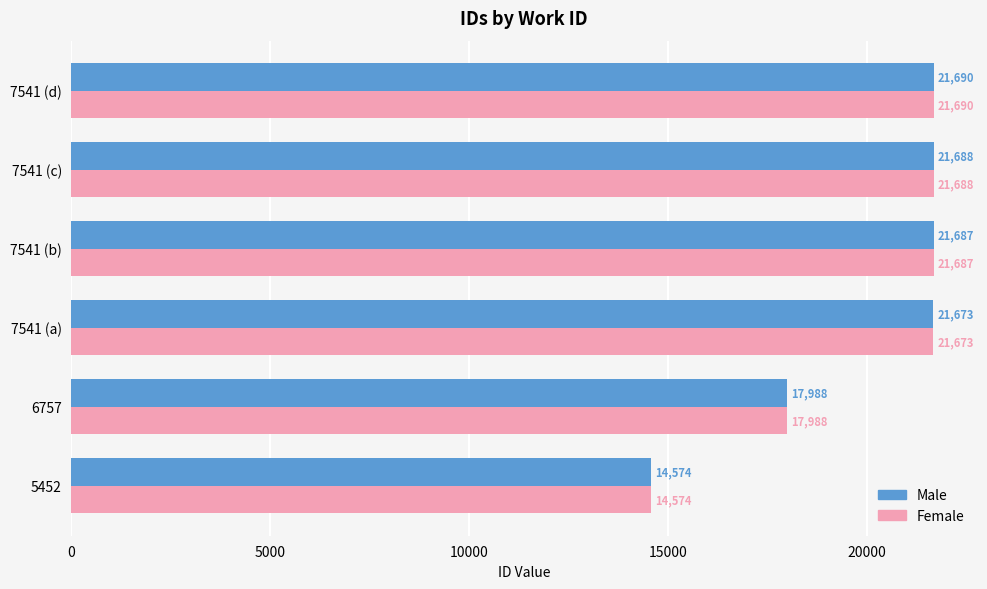

List the labels in order of Male value, smallest first.

5452, 6757, 7541 (a), 7541 (b), 7541 (c), 7541 (d)